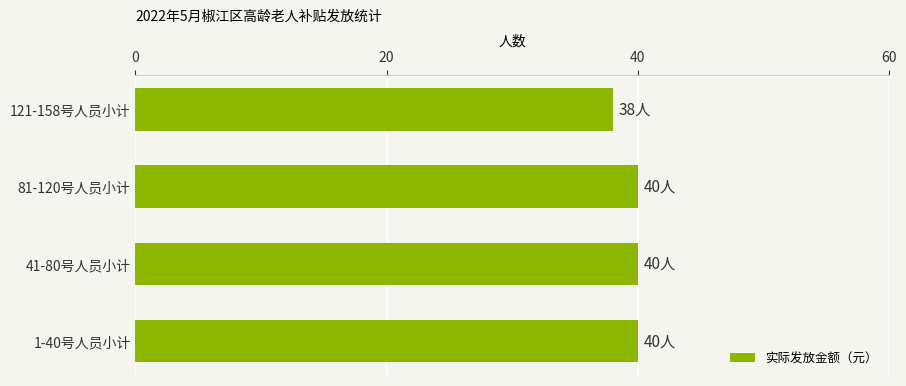

At which category does the chart reach its minimum across all series?

121-158号人员小计